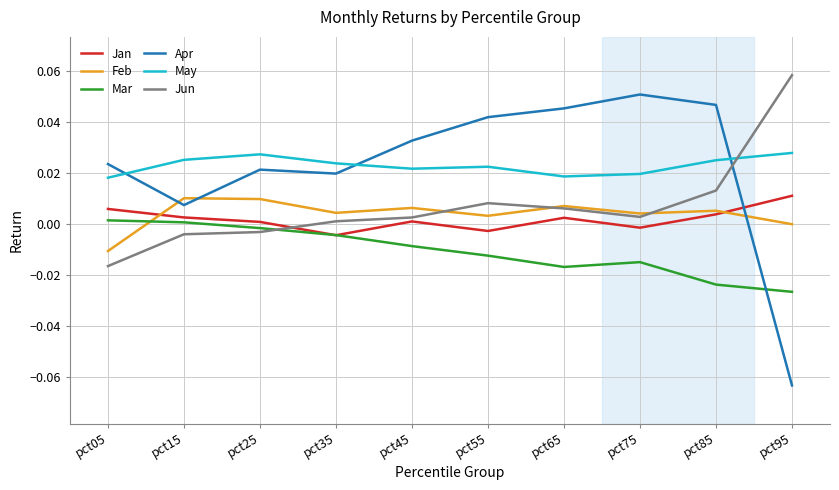

At pct25, list the series in order from smallest to largest.

Jun, Mar, Jan, Feb, Apr, May